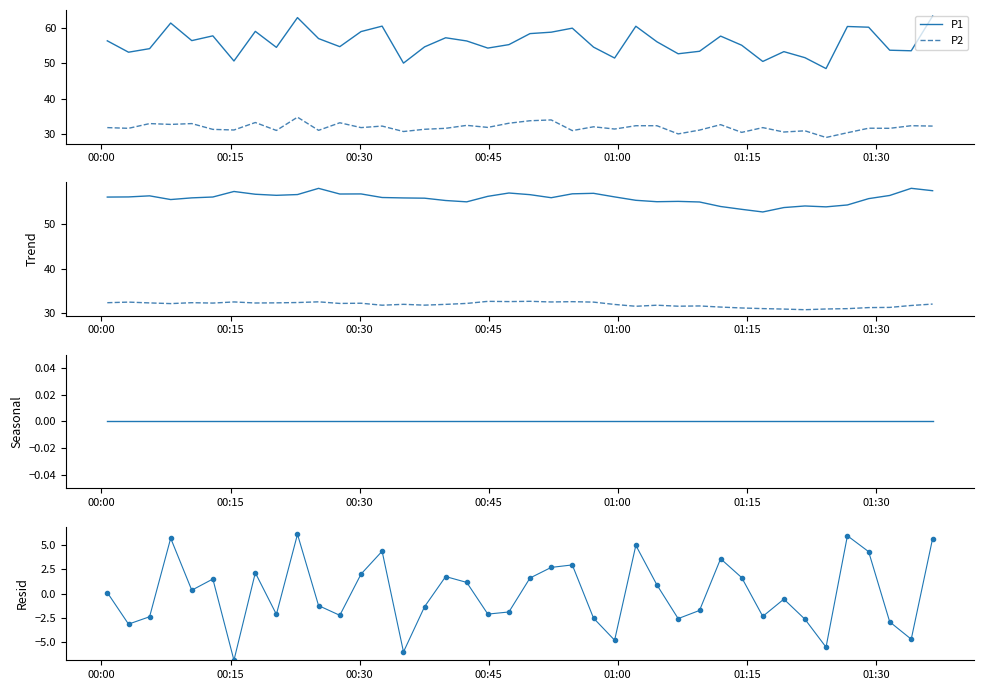

Where does the P1 series first go above 0?

00:00